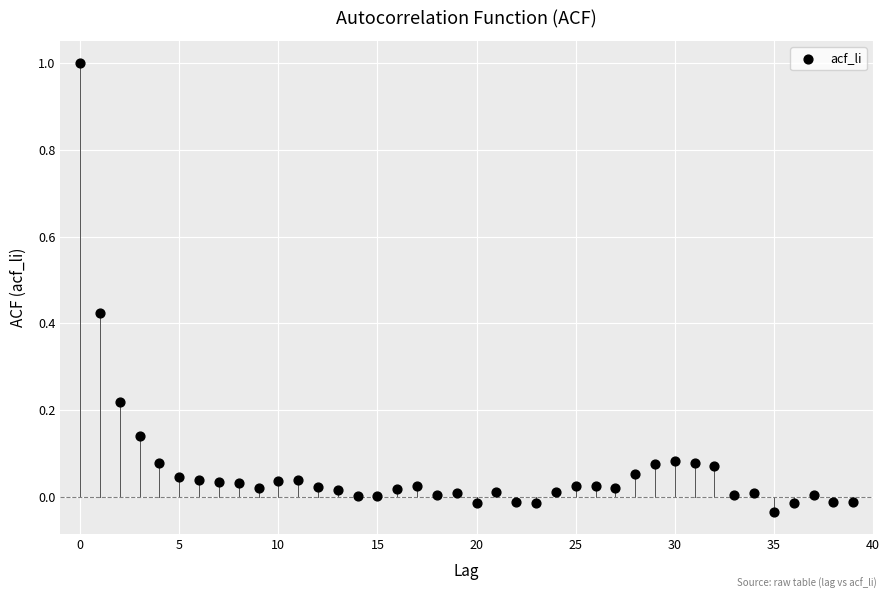

What is the range of Y values (max minus min)?

1.0